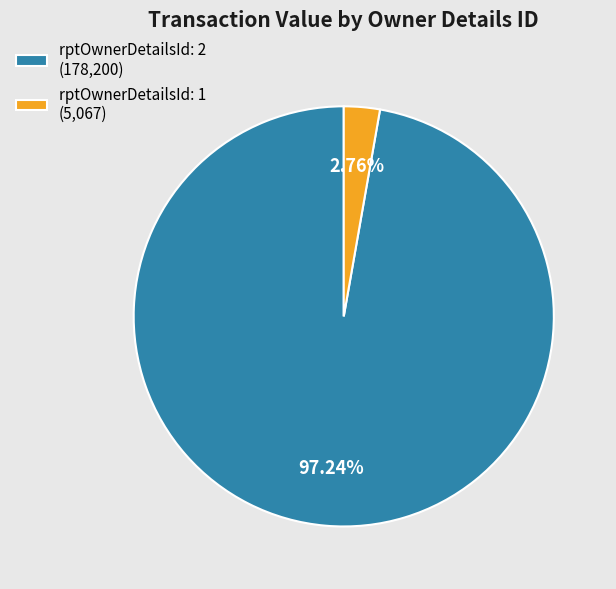

Which slice represents more than half of the pie?

rptOwnerDetailsId: 2